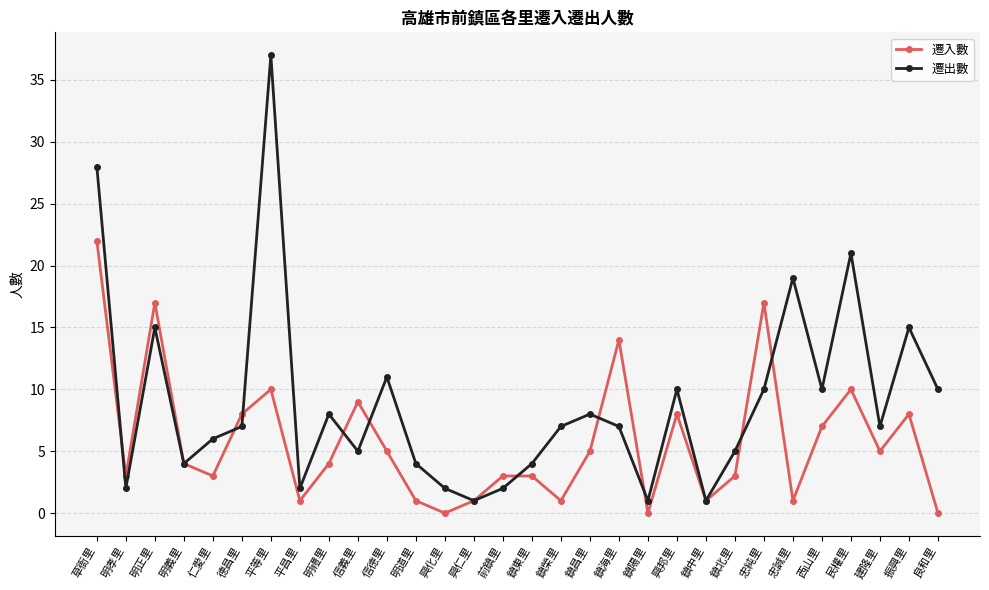

What is the label of the 4th point from the left?

明義里